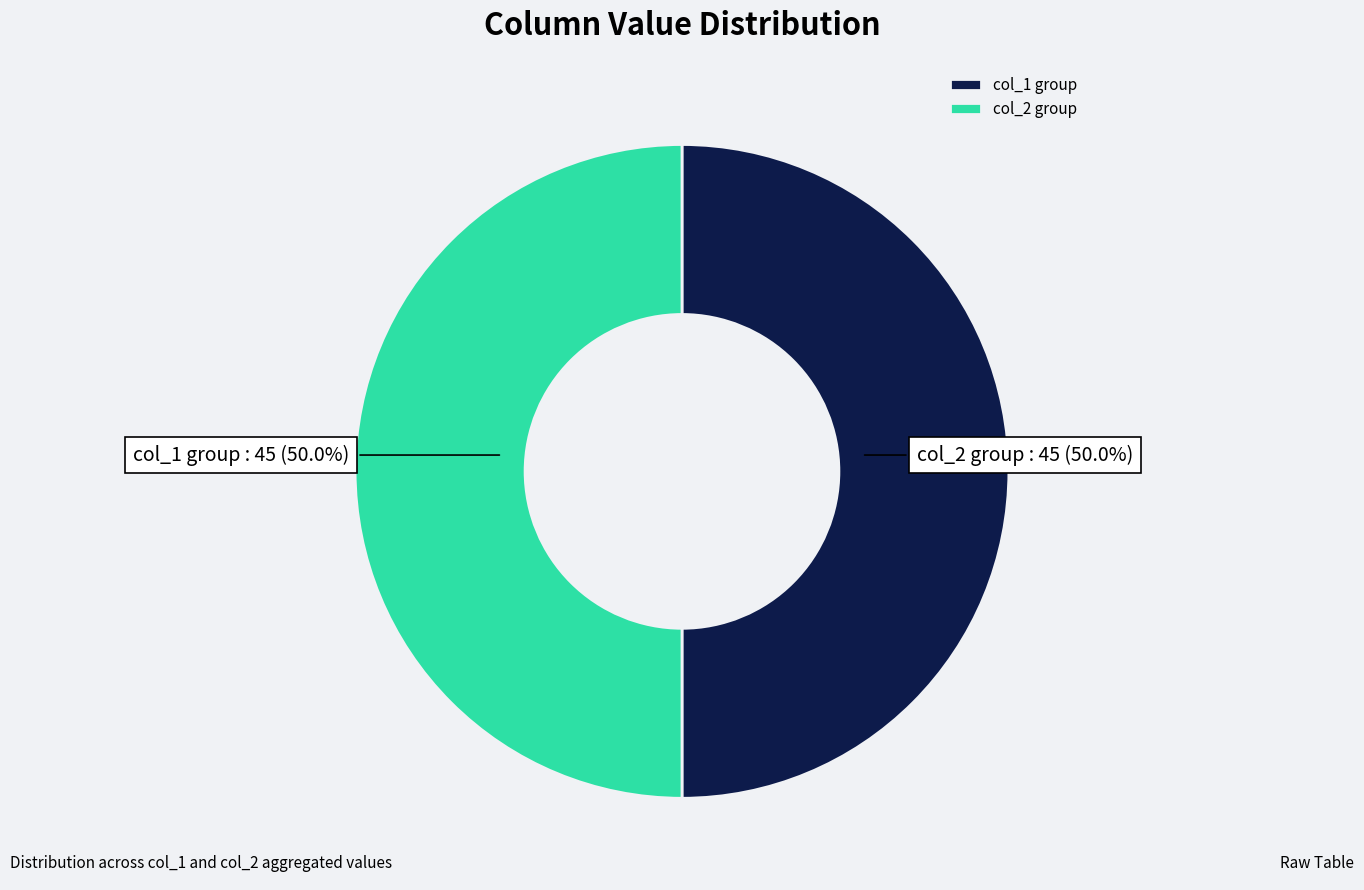

Approximately how many times larger is the value at col_1 group compared to col_2 group?

1.0